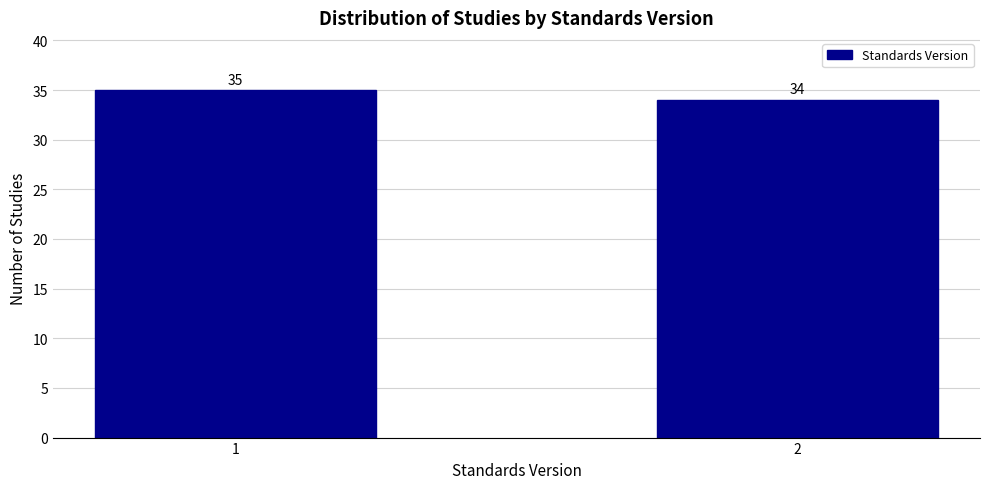

Reading left to right, transcribe all the data shown in this chart.

35	34